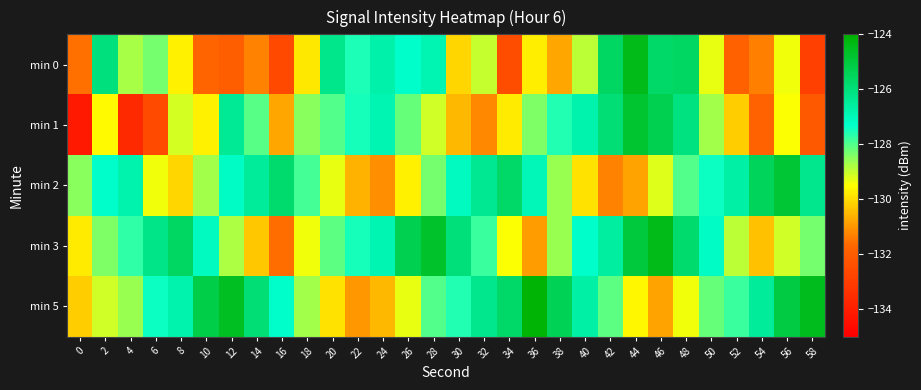

Reading left to right, extract all data points from this chart.

min 0: 0=-131.5	2=-126.0	4=-128.8	6=-128.3	8=-129.7	10=-131.8	12=-131.9	14=-131.3	16=-132.7	18=-129.8	20=-126.3	22=-127.5	24=-126.8	26=-127.3	28=-126.9	30=-130.1	32=-129.0	34=-132.5	36=-129.7	38=-130.7	40=-128.9	42=-125.6	44=-124.4	46=-125.7	48=-125.6	50=-129.3	52=-131.8	54=-131.3	56=-129.4	58=-132.9
min 1: 0=-134.2	2=-129.6	4=-133.7	6=-132.6	8=-129.1	10=-129.7	12=-126.4	14=-128.1	16=-130.8	18=-128.5	20=-128.0	22=-127.5	24=-126.9	26=-128.2	28=-129.1	30=-130.5	32=-131.2	34=-129.8	36=-128.4	38=-127.6	40=-126.8	42=-125.9	44=-124.8	46=-125.3	48=-126.1	50=-128.7	52=-130.2	54=-131.8	56=-129.5	58=-132.1
min 2: 0=-128.5	2=-127.3	4=-126.8	6=-129.4	8=-130.1	10=-128.7	12=-127.2	14=-126.5	16=-125.8	18=-127.9	20=-129.3	22=-130.6	24=-131.1	26=-129.7	28=-128.3	30=-127.1	32=-126.4	34=-125.7	36=-127.0	38=-128.6	40=-129.9	42=-131.3	44=-130.8	46=-129.2	48=-128.0	50=-127.4	52=-126.7	54=-125.5	56=-124.9	58=-126.3
min 3: 0=-129.8	2=-128.4	4=-127.7	6=-126.2	8=-125.6	10=-127.1	12=-128.8	14=-130.3	16=-131.6	18=-129.4	20=-128.1	22=-127.5	24=-126.9	26=-125.3	28=-124.7	30=-126.0	32=-127.8	34=-129.5	36=-130.9	38=-128.6	40=-127.3	42=-126.6	44=-125.0	46=-124.4	48=-125.8	50=-127.2	52=-128.9	54=-130.4	56=-129.1	58=-128.3
min 5: 0=-130.2	2=-129.1	4=-128.6	6=-127.4	8=-126.8	10=-125.2	12=-124.6	14=-125.9	16=-127.3	18=-128.7	20=-129.9	22=-131.0	24=-130.5	26=-129.3	28=-128.0	30=-127.6	32=-126.3	34=-125.7	36=-124.1	38=-125.4	40=-126.7	42=-128.1	44=-129.6	46=-130.8	48=-129.4	50=-128.2	52=-127.8	54=-126.5	56=-125.1	58=-124.5